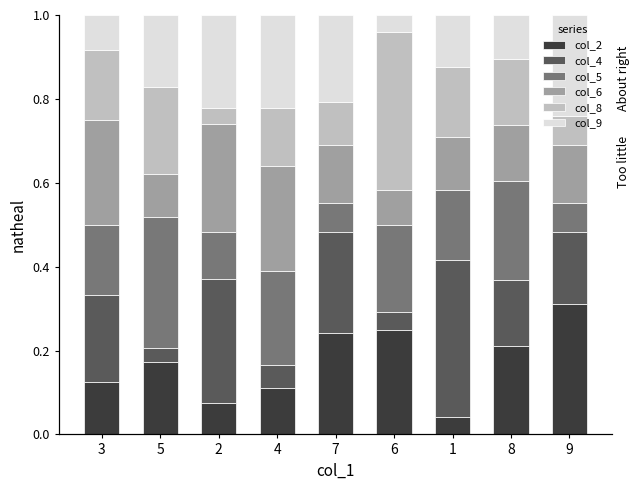

List the series in order of their peak value, highest first.

col_4, col_8, col_5, col_2, col_6, col_9